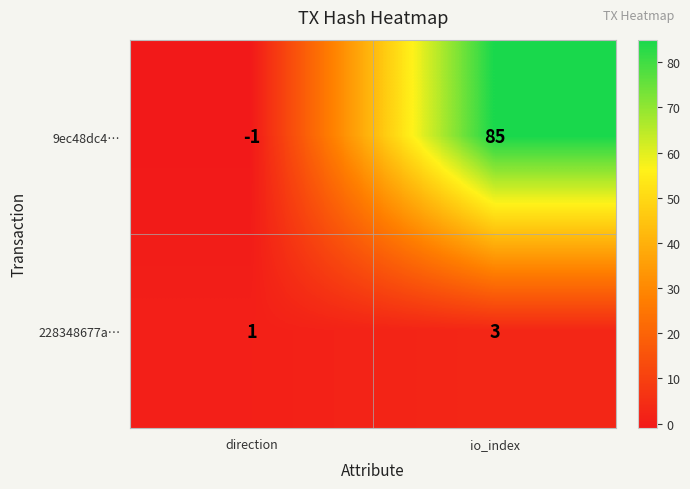

At which label does 228348677a… reach its minimum?

direction